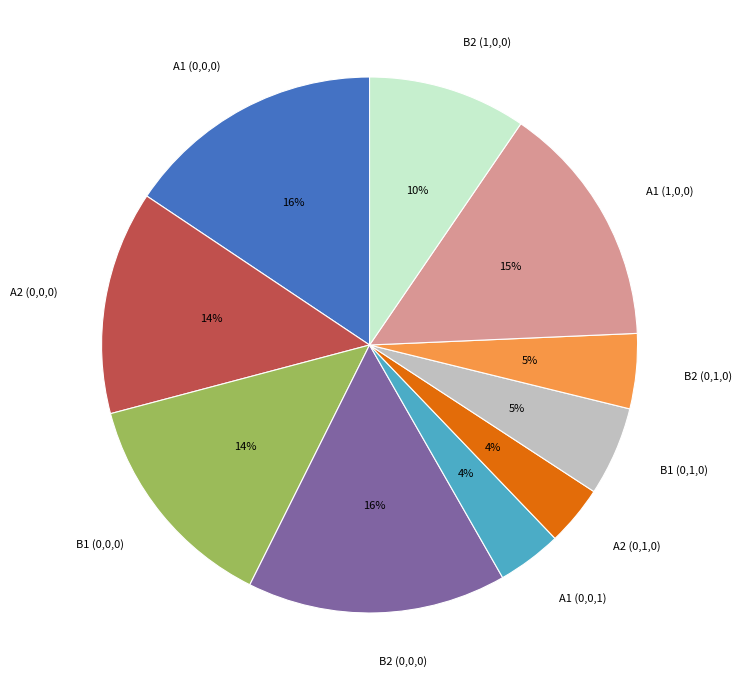

To the nearest percent, what is the average slice percentage?

10%